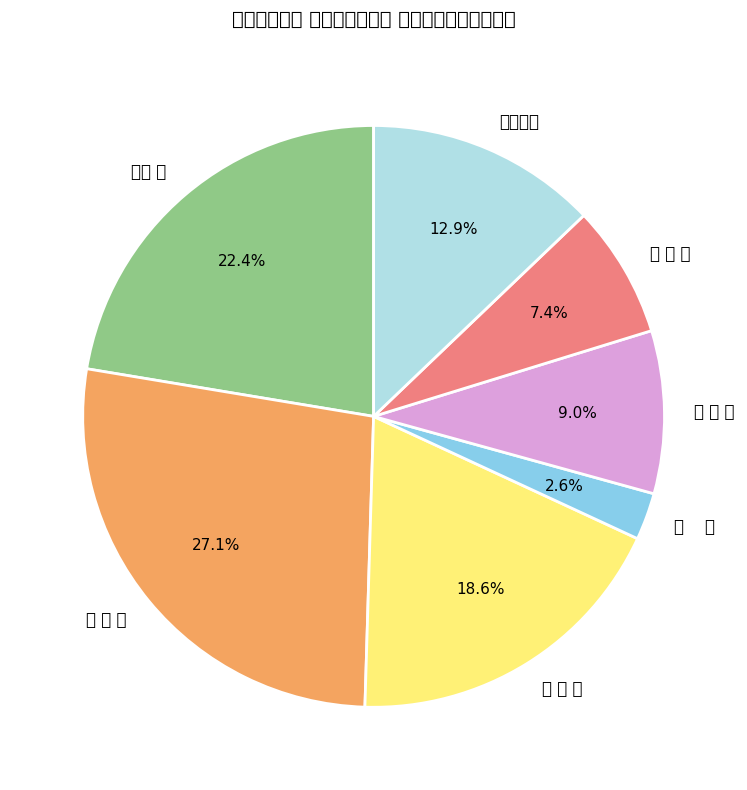

Rank the categories by value from lowest to highest.

南 丹, 中 丹 東, 中 丹 西, 丹 後, 山 城 南, 乙 訓, 山 城 北